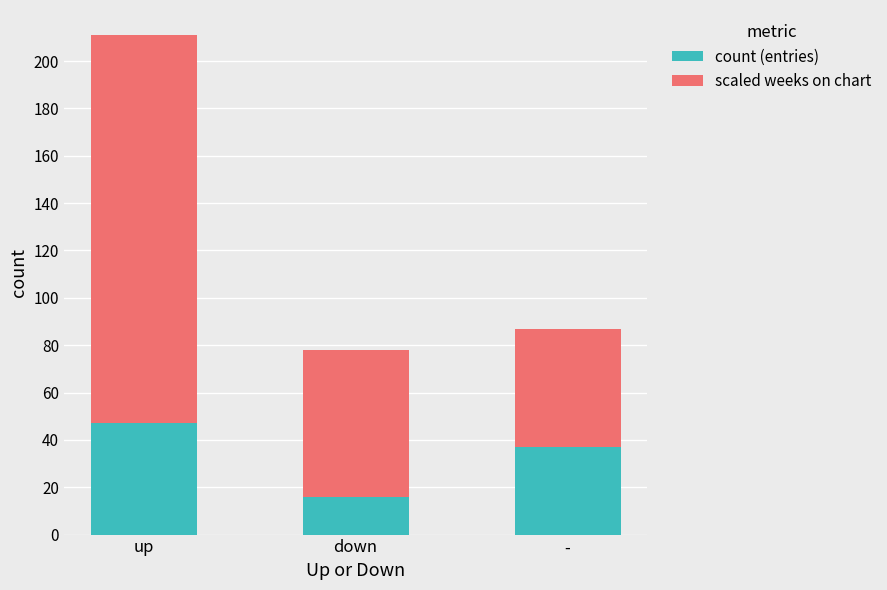

What is the difference between the maximum and minimum values in the count (entries) series?

31